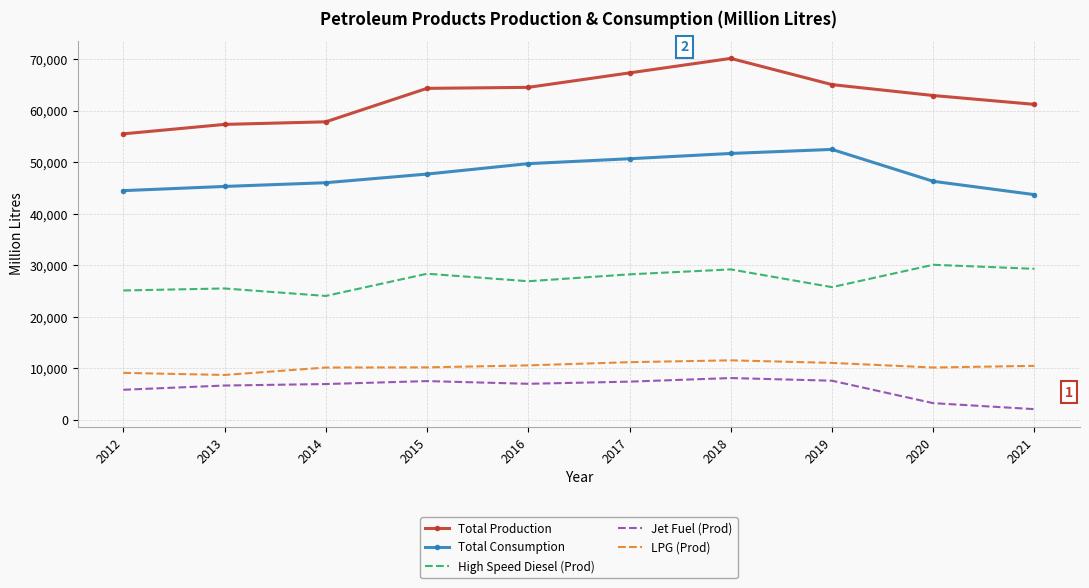

What is the sum of the High Speed Diesel (Prod) values at 2020 and 2016?

57036